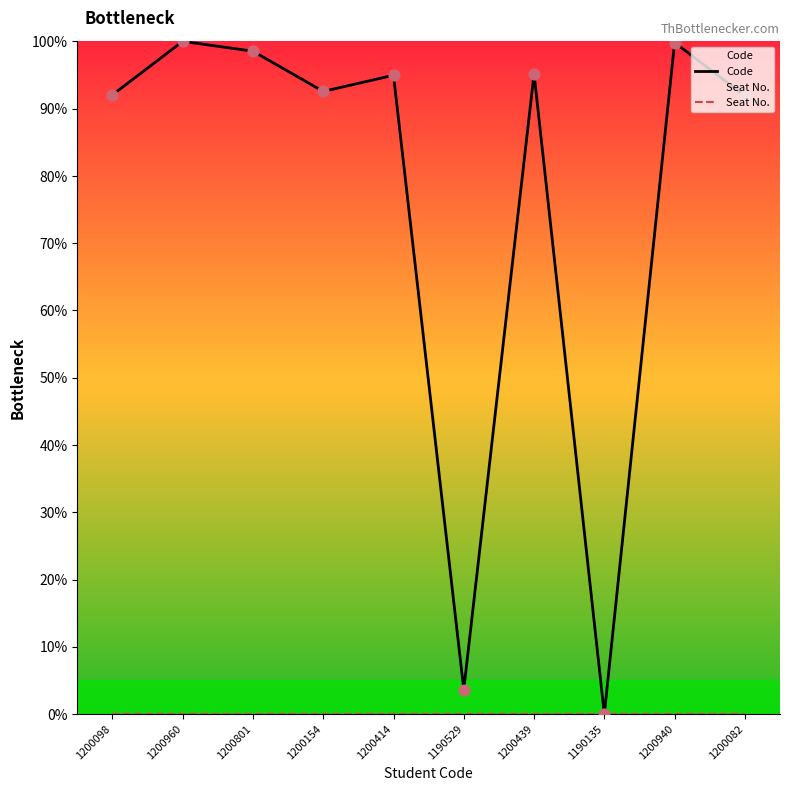

Which series has the largest total across all categories?

Code